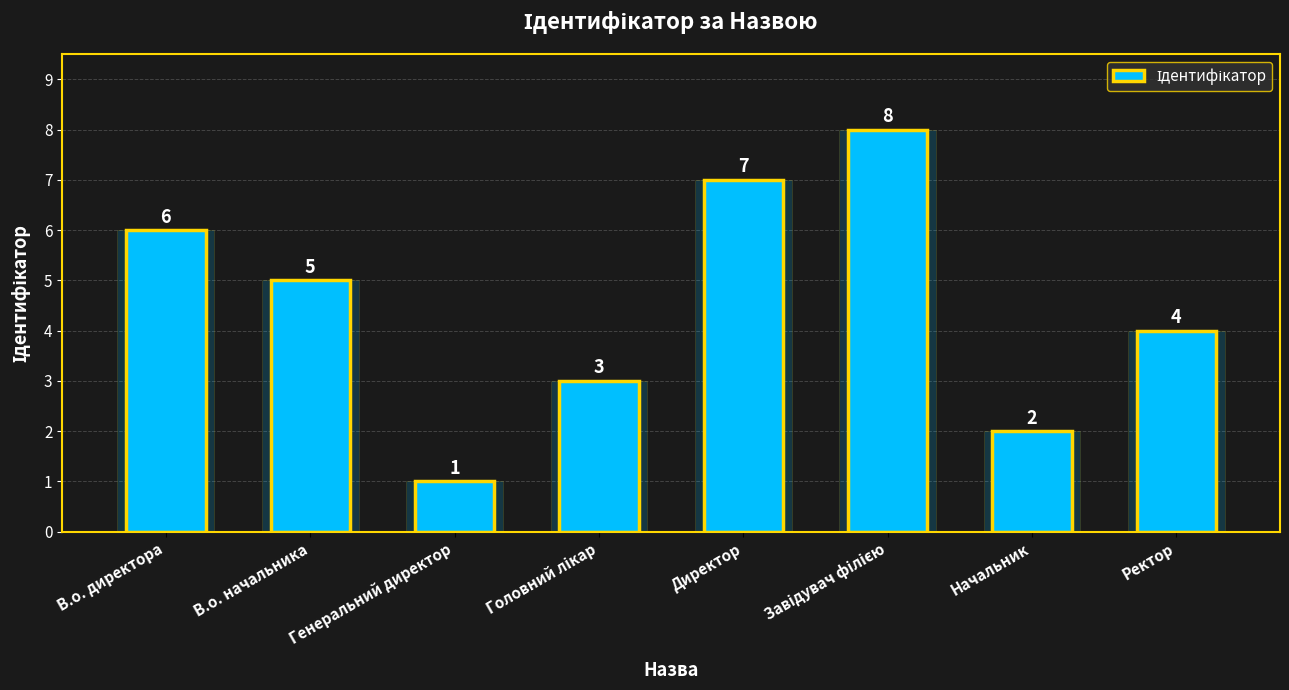

What is the difference between the maximum and minimum values?

7